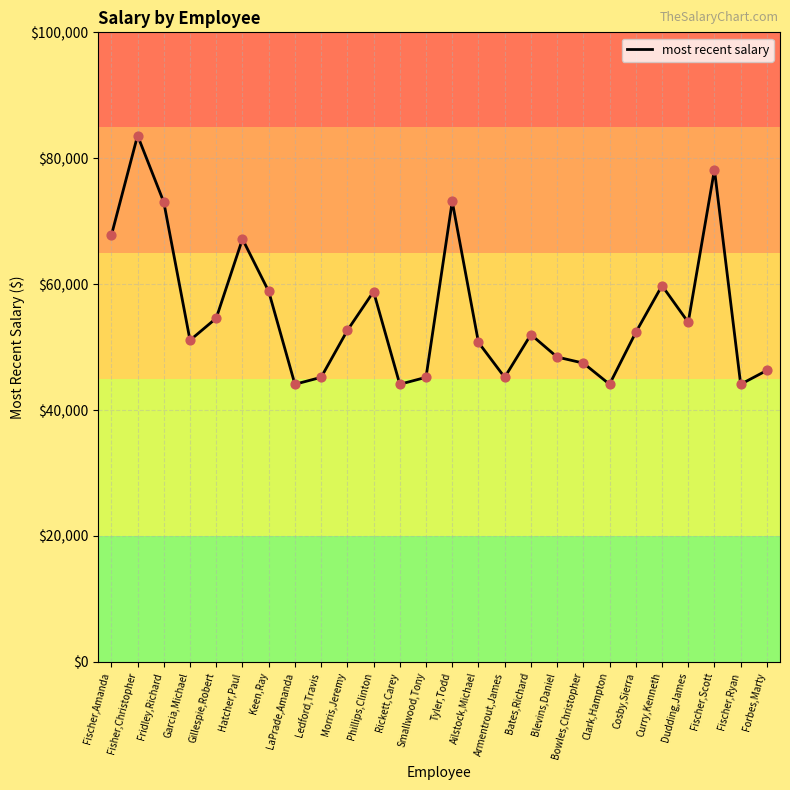

What is the ratio of the value at Fischer,Ryan to the value at Armentrout,James?

1.0